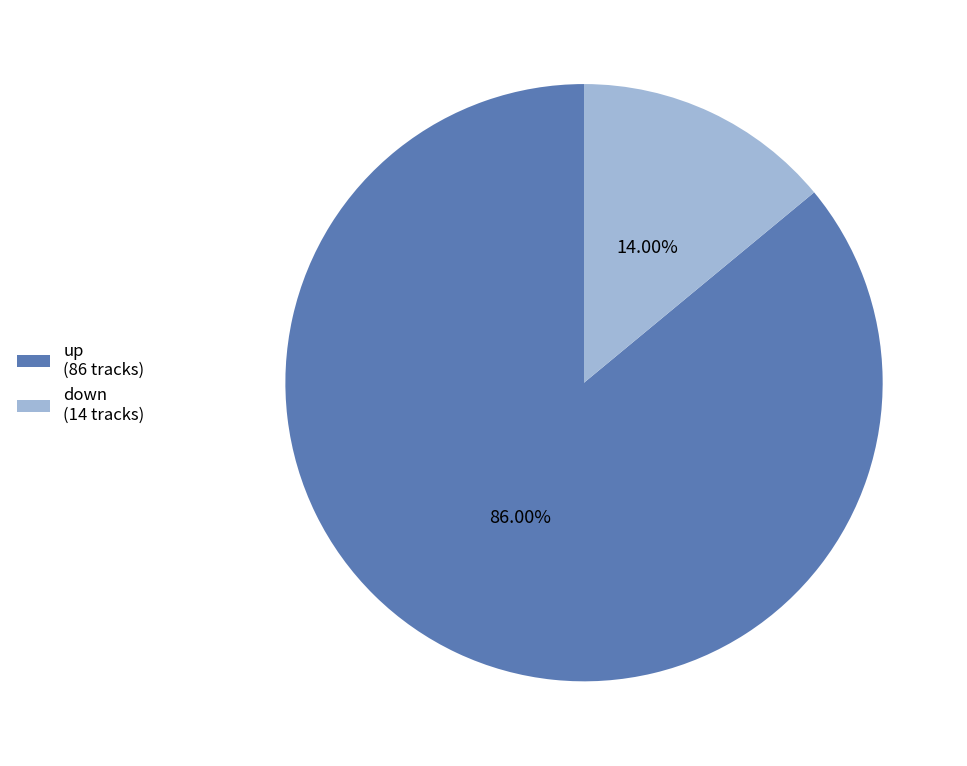

What percentage is NOT represented by up?

14.0%